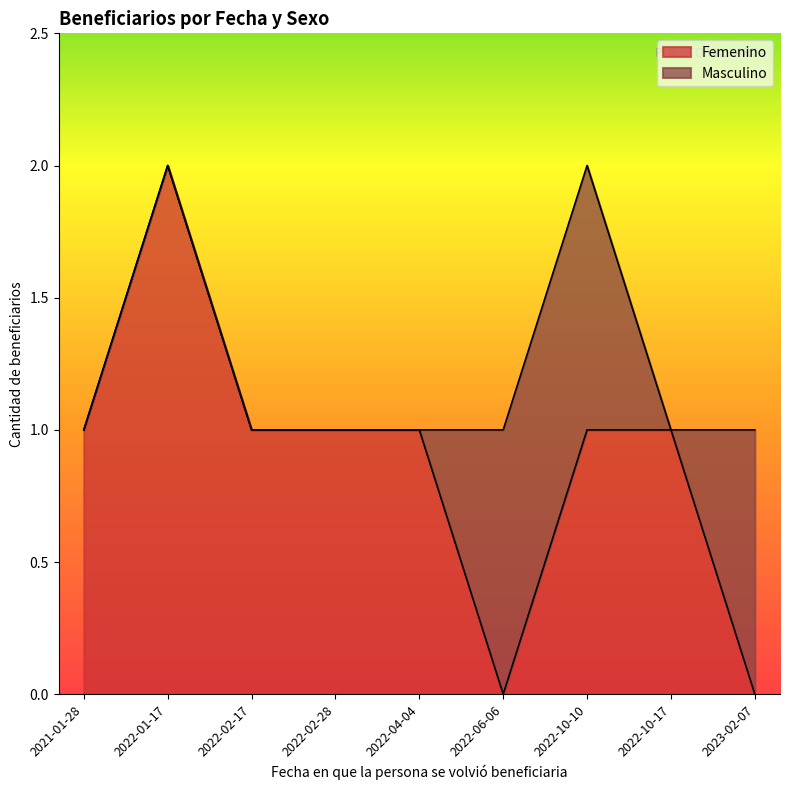

Rank the series at 2022-04-04 from highest to lowest value.

Femenino, Masculino